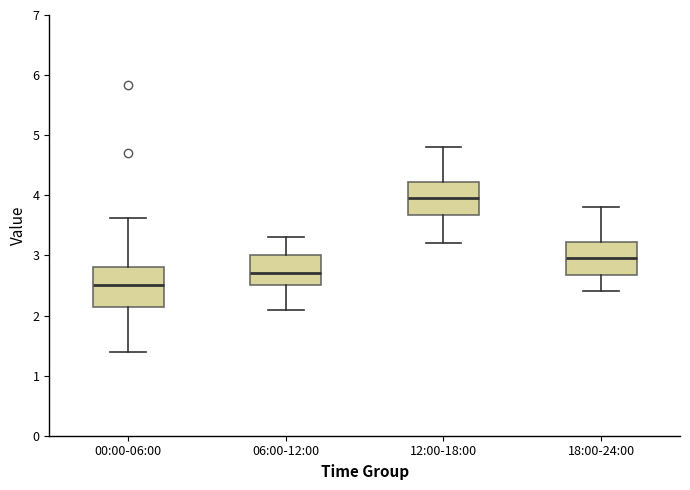

Reading left to right, transcribe this box plot: for each box, give where its median line is, the range the box spans, and where its two whiskers end, as read against the y-axis. The values are not printed on the chart, so give them approximately, as read against the axis.

00:00-06:00: median 2.5, box 2.1 to 2.8, whiskers 1.4 to 3.6
06:00-12:00: median 2.7, box 2.5 to 3.0, whiskers 2.1 to 3.3
12:00-18:00: median 4.0, box 3.7 to 4.2, whiskers 3.2 to 4.8
18:00-24:00: median 3.0, box 2.7 to 3.2, whiskers 2.4 to 3.8